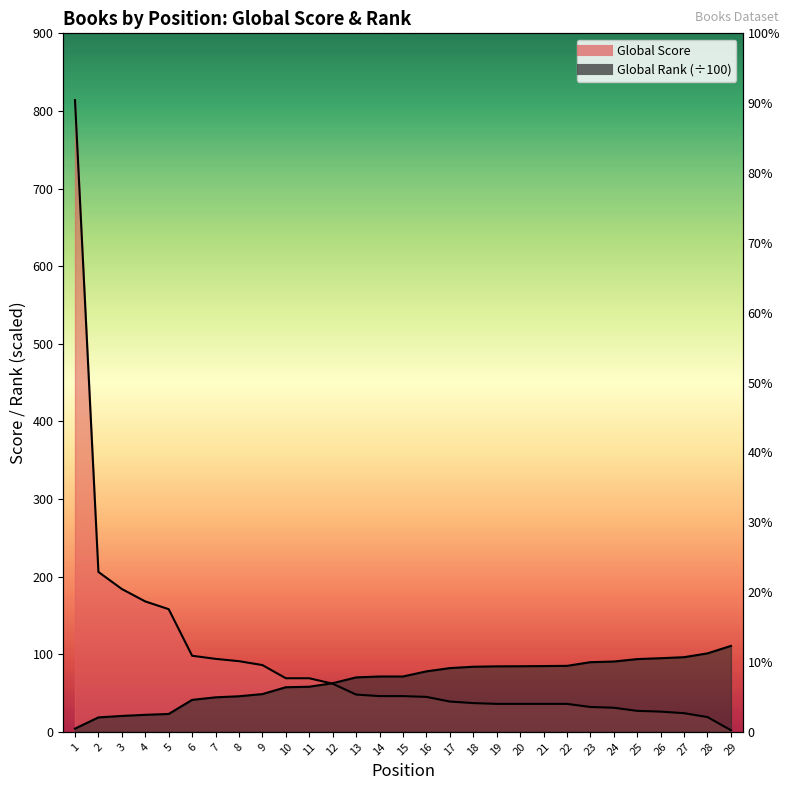

Rank the series by their average value, from highest to lowest.

Global Score, Global Rank (scaled)